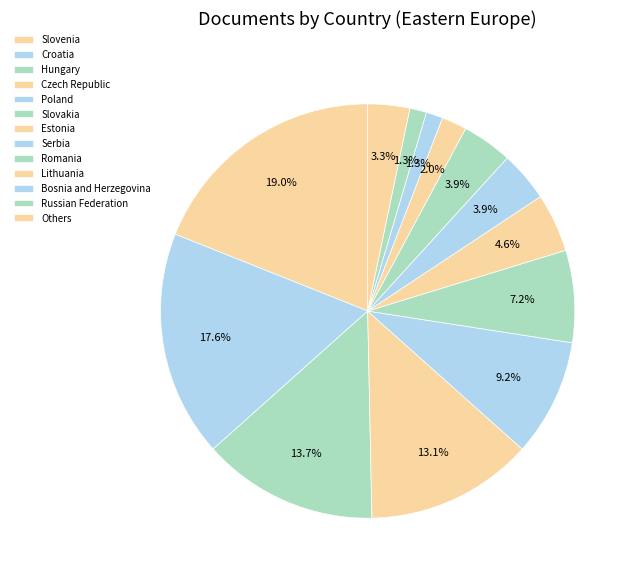

How many segments does this pie chart have?

13